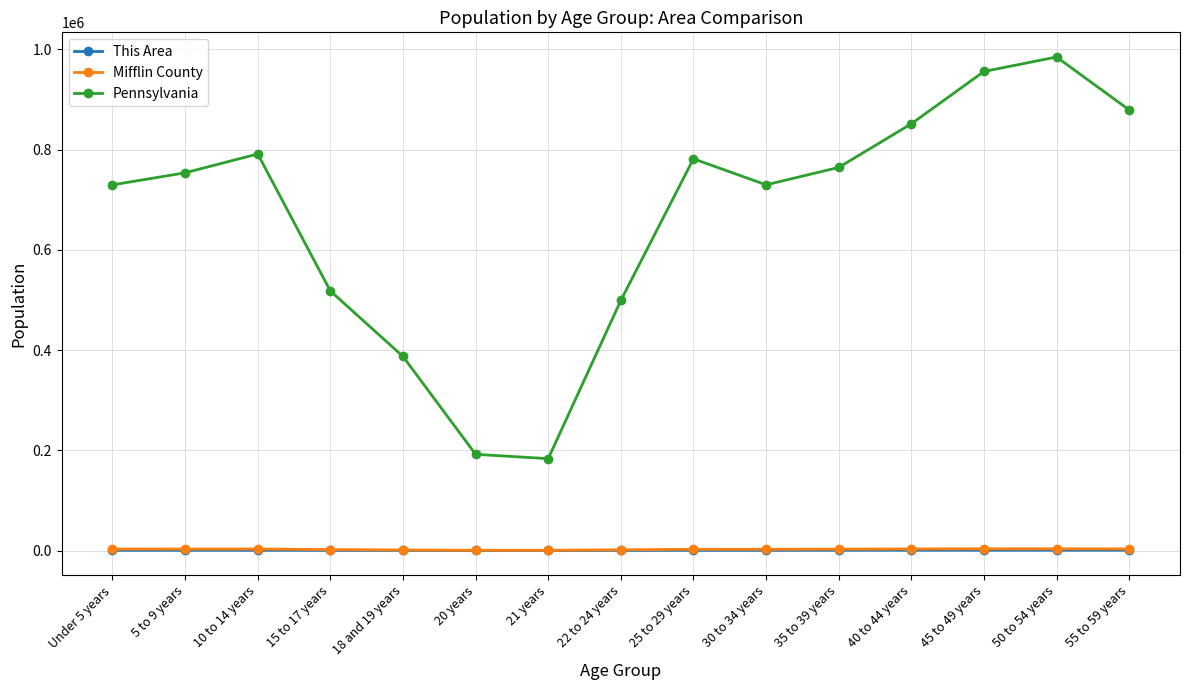

What position from the right is 21 years?

9